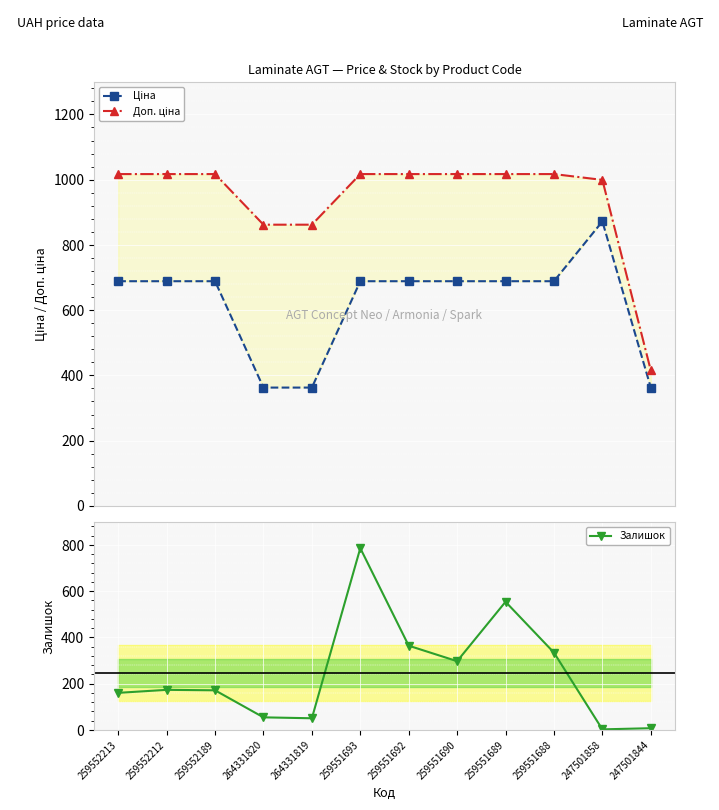

How many data points in Ціна are less than 688?

3